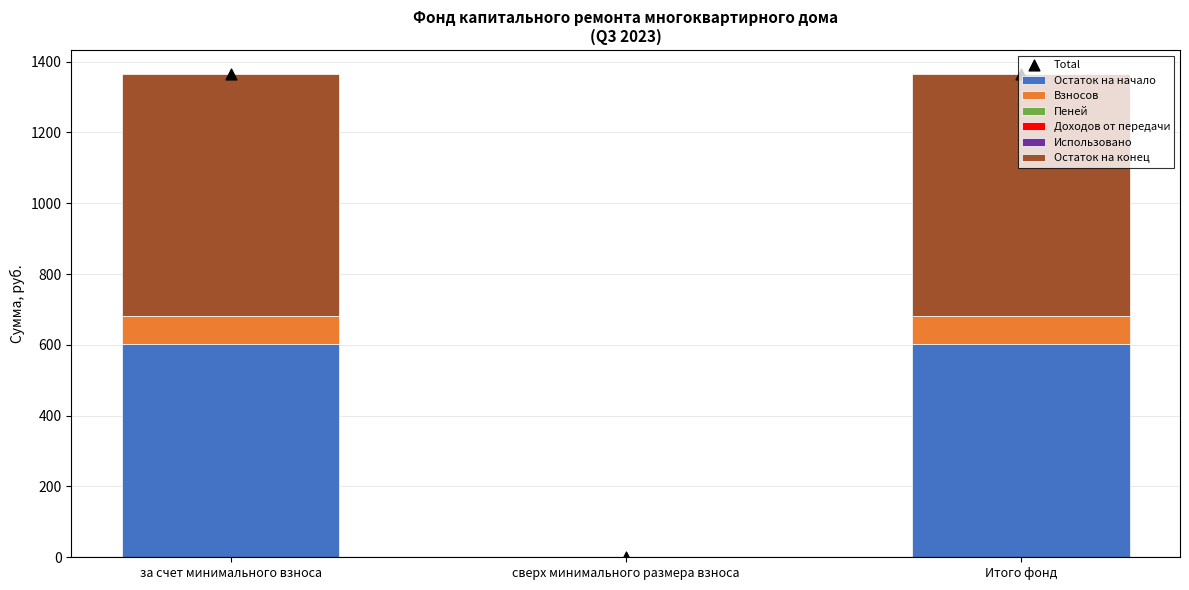

The Остаток на начало series shows 602.1 at Итого фонд. True or false?

True